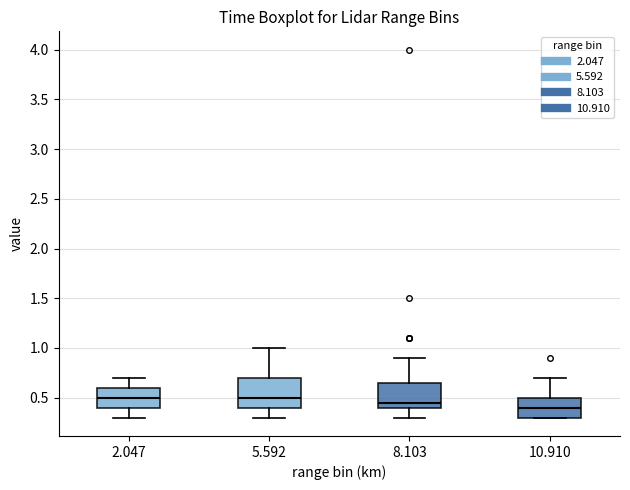

Reading left to right, read every box against the y-axis: the position of its median line, the range the box covers, and the ends of its whiskers. The values are not printed on the chart, so give them approximately, as read against the axis.

2.047: median 0.50, box 0.40 to 0.60, whiskers 0.30 to 0.70
5.592: median 0.50, box 0.40 to 0.70, whiskers 0.30 to 1.00
8.103: median 0.45, box 0.40 to 0.65, whiskers 0.30 to 0.90
10.910: median 0.40, box 0.30 to 0.50, whiskers 0.30 to 0.70